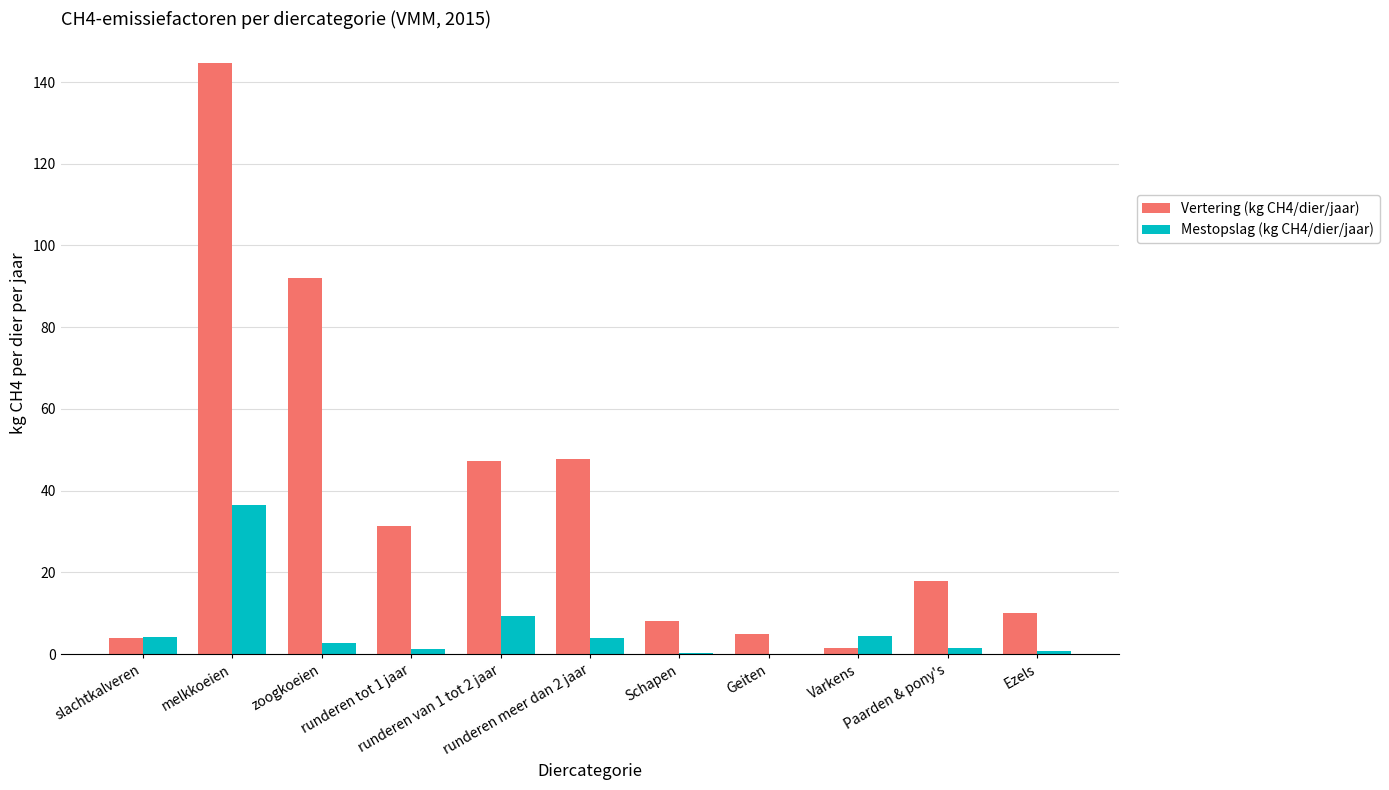

What is the sum of all Vertering (kg CH4/dier/jaar) values?

409.6